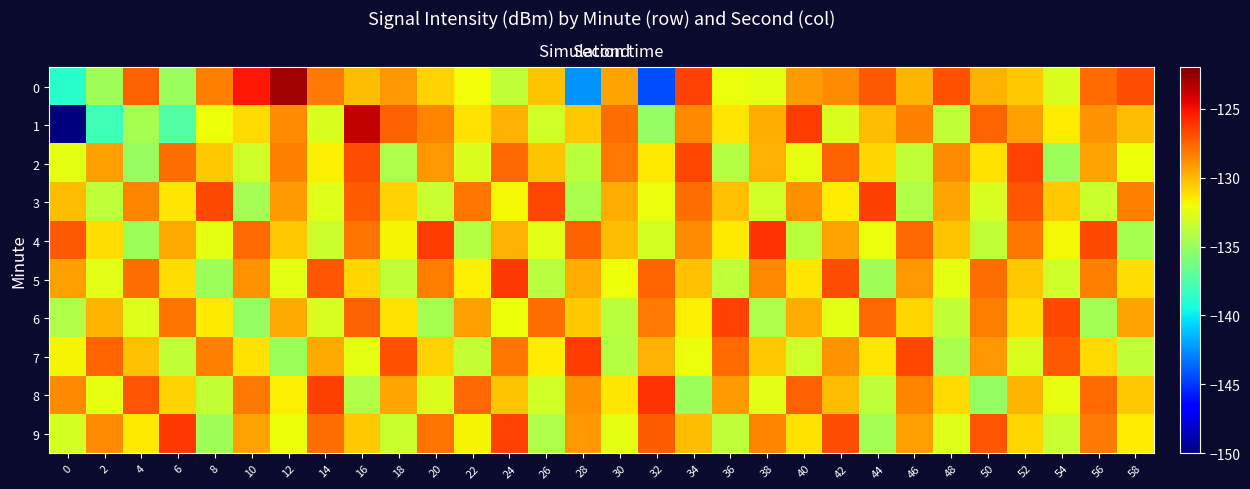

Rank the categories by 3 value from lowest to highest.

10, 28, 46, 2, 20, 56, 38, 50, 14, 32, 24, 42, 6, 18, 54, 36, 0, 30, 48, 12, 40, 4, 58, 22, 34, 16, 52, 8, 26, 44